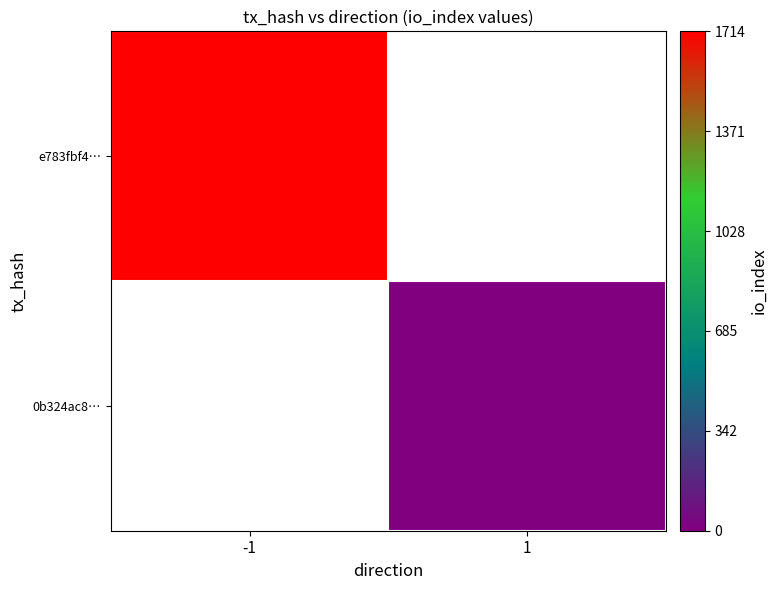

Which has a higher value, 1 or -1?

-1